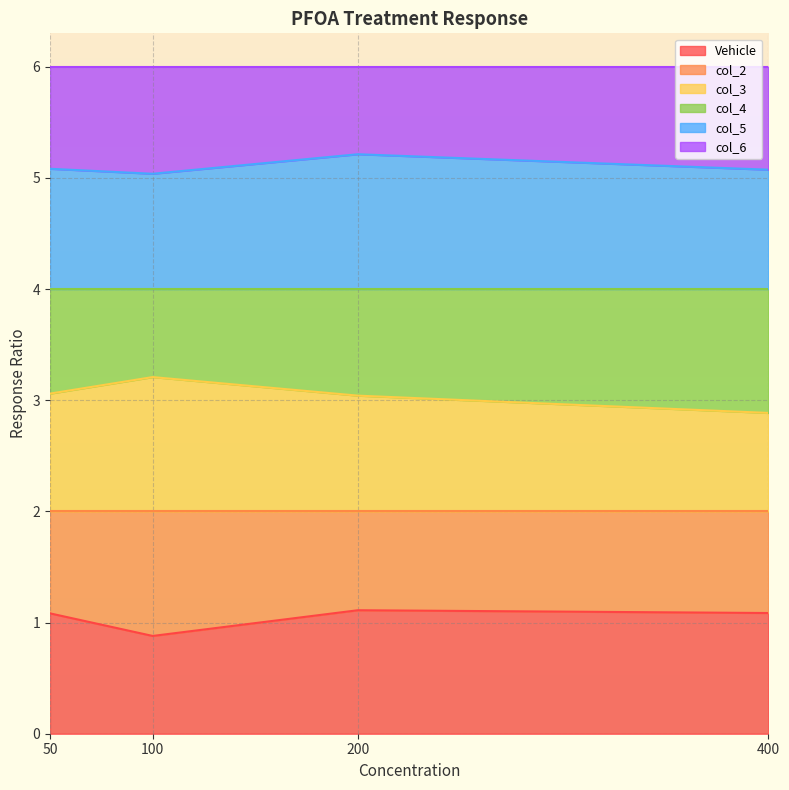

How many values in the Vehicle series exceed 1?

3